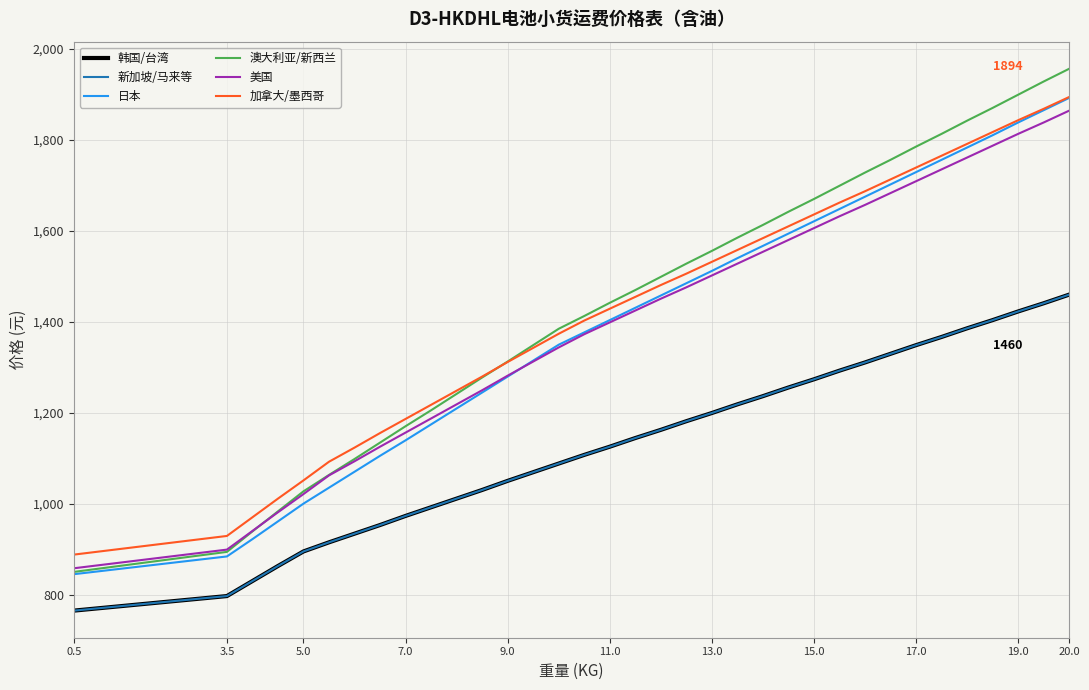

What is the sum of all 澳大利亚/新西兰 values?

50634